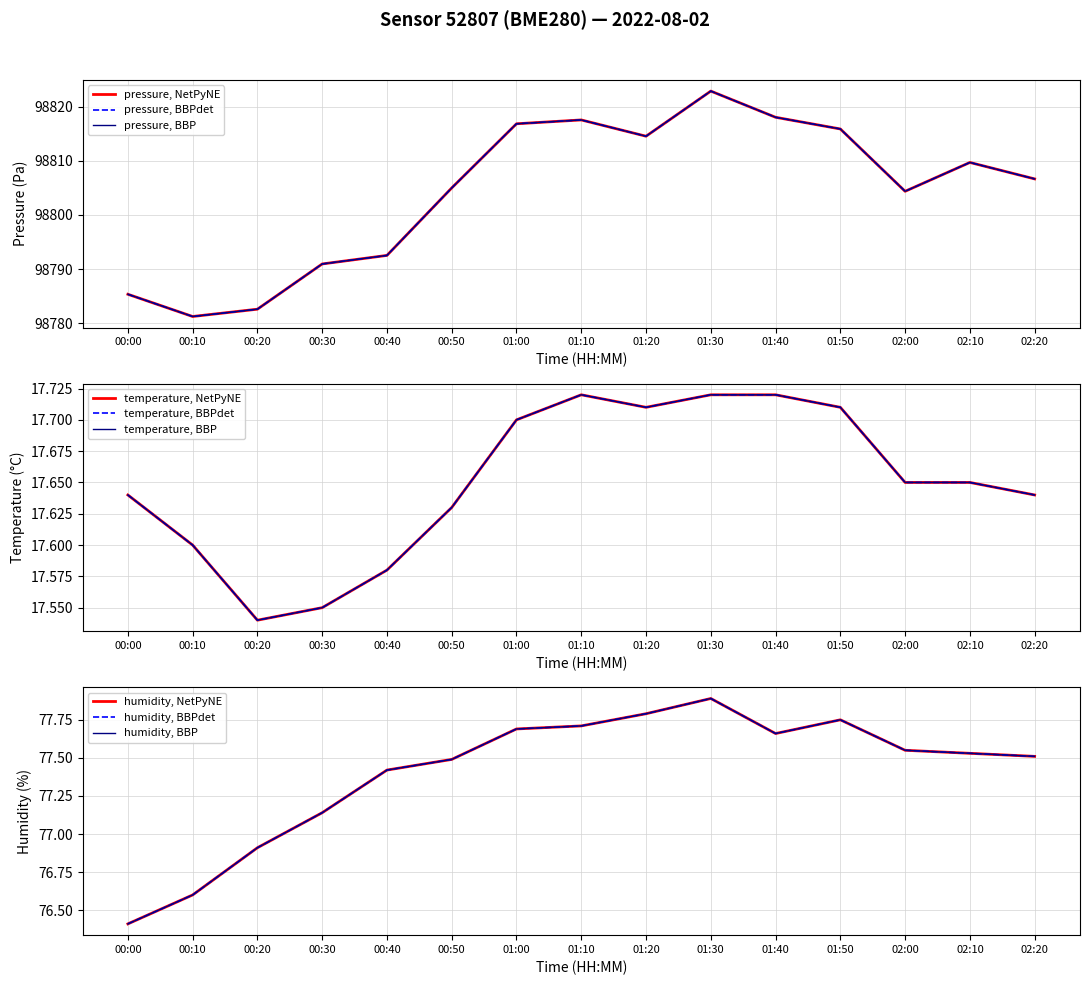

What is the approximate value of temperature at 01:10?

17.7